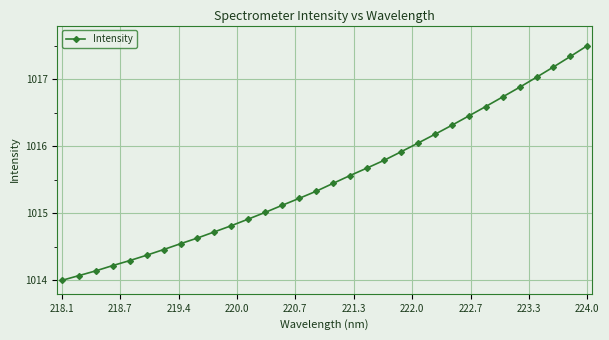

Does the chart display data point markers on the line(s)?

Yes